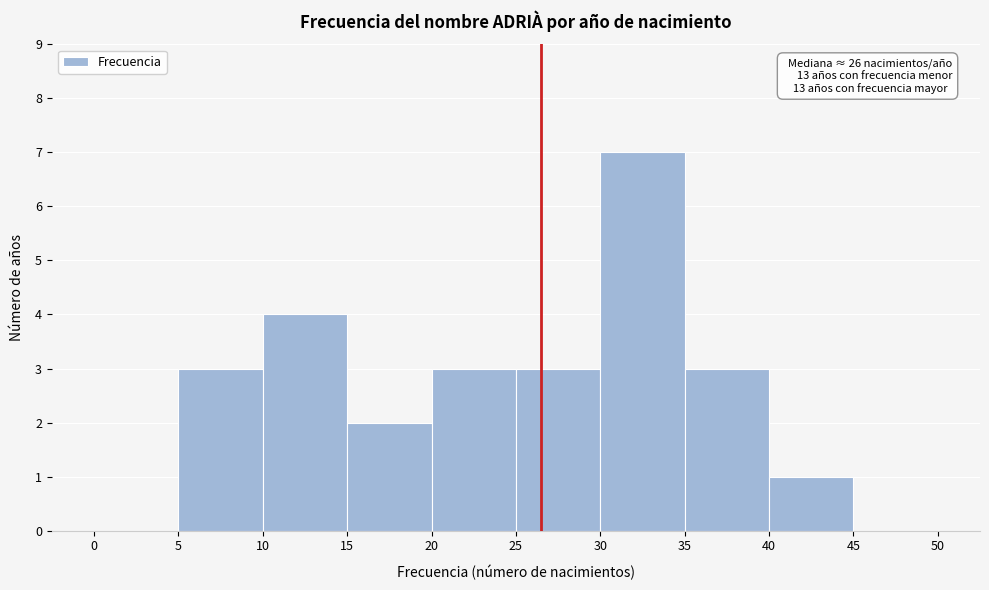

Over which range of the x-axis is the bar tallest?

30 to 35